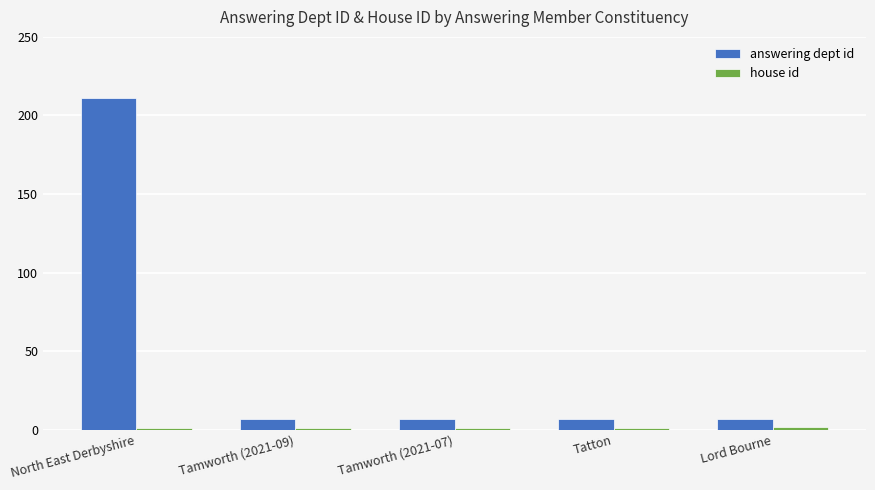

What is the value of the answering dept id bar at the 4th from the left?

7